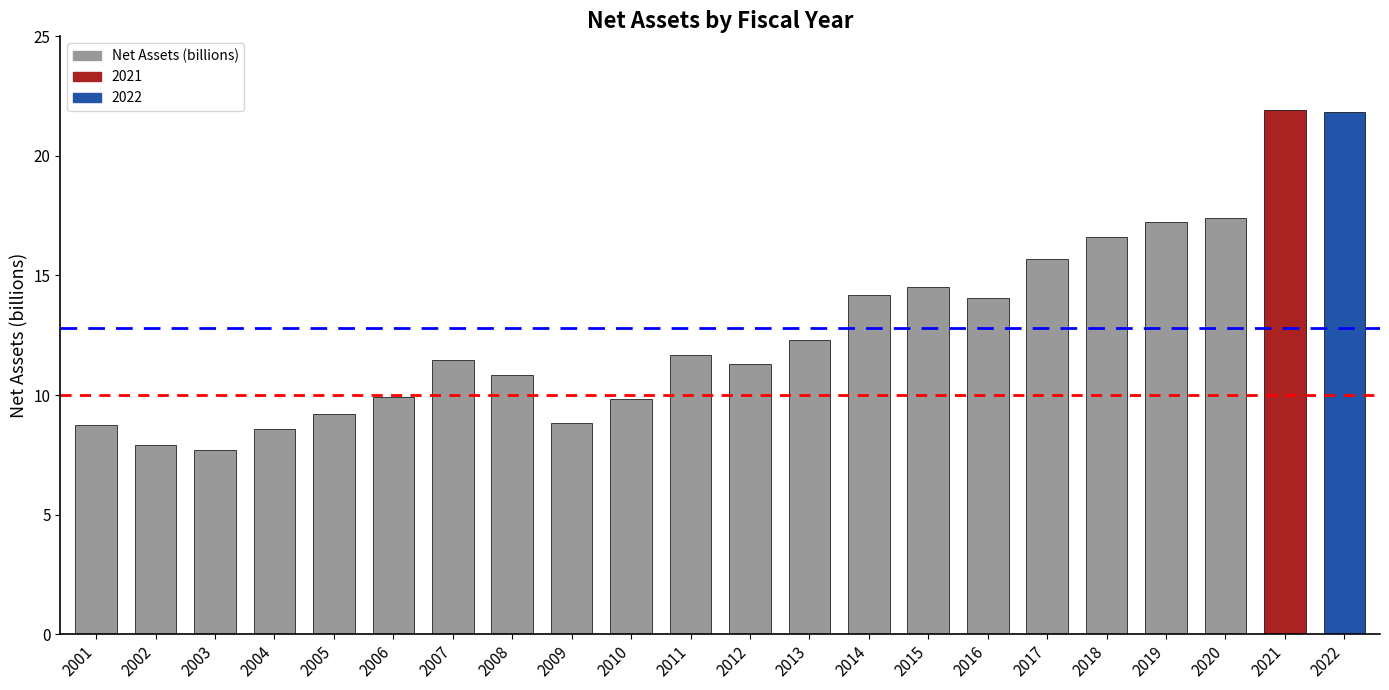

What is the change in value from 2016 to 2020?

+3.3